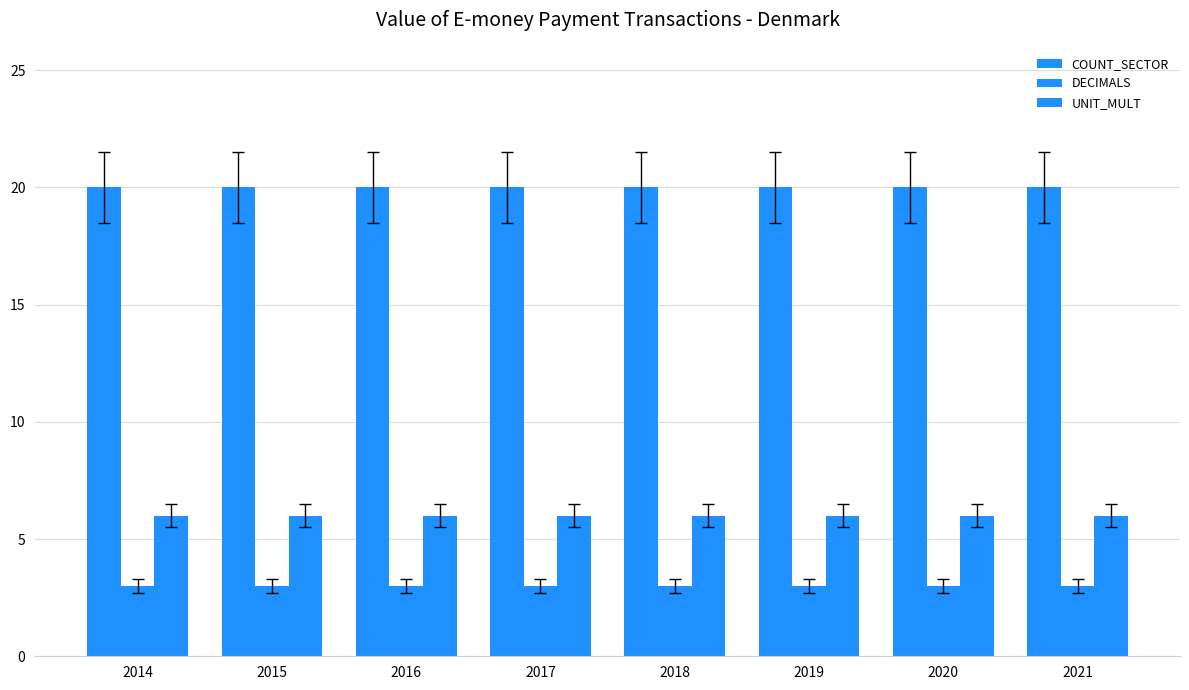

Reading left to right, list all the values displayed in this chart.

COUNT_SECTOR: 20	20	20	20	20	20	20	20
DECIMALS: 3	3	3	3	3	3	3	3
UNIT_MULT: 6	6	6	6	6	6	6	6